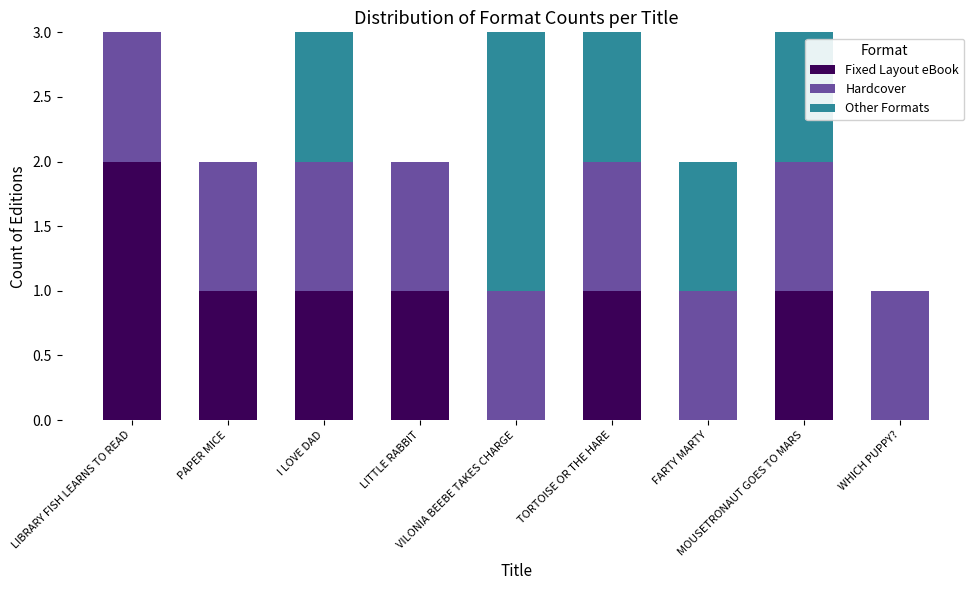

What is the sum of all Fixed Layout eBook values?

7